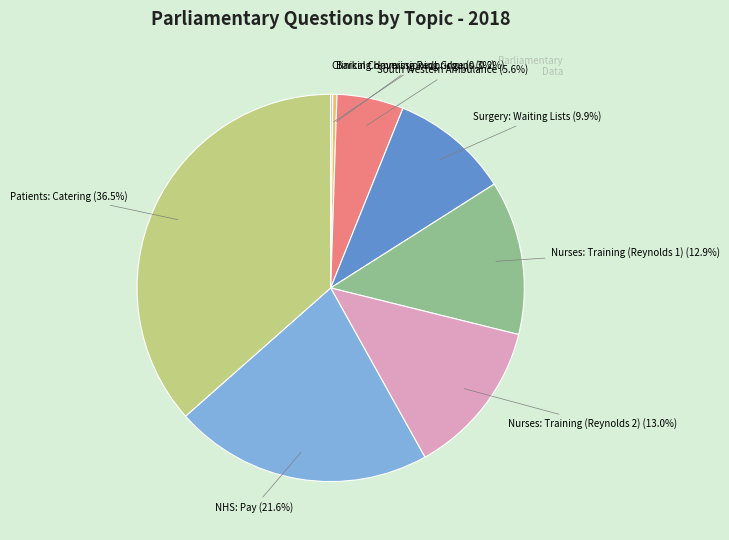

Is there a majority slice in this chart?

No